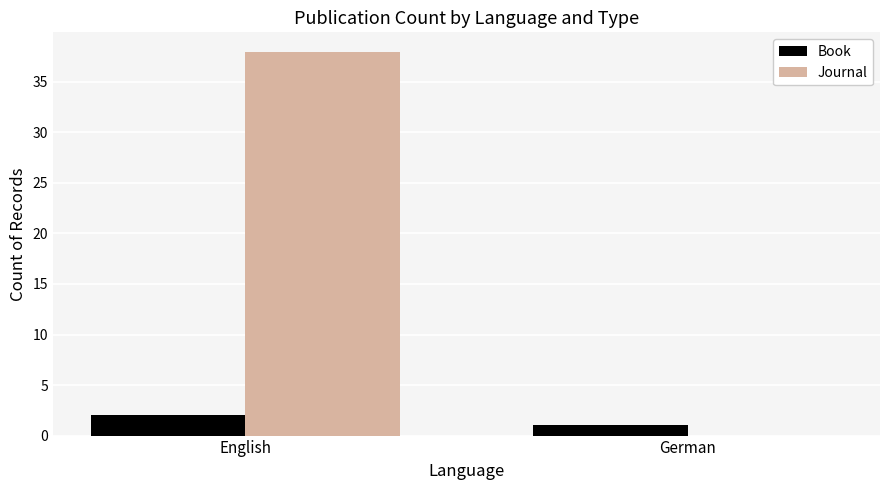

Which series changed the most between English and German?

Journal